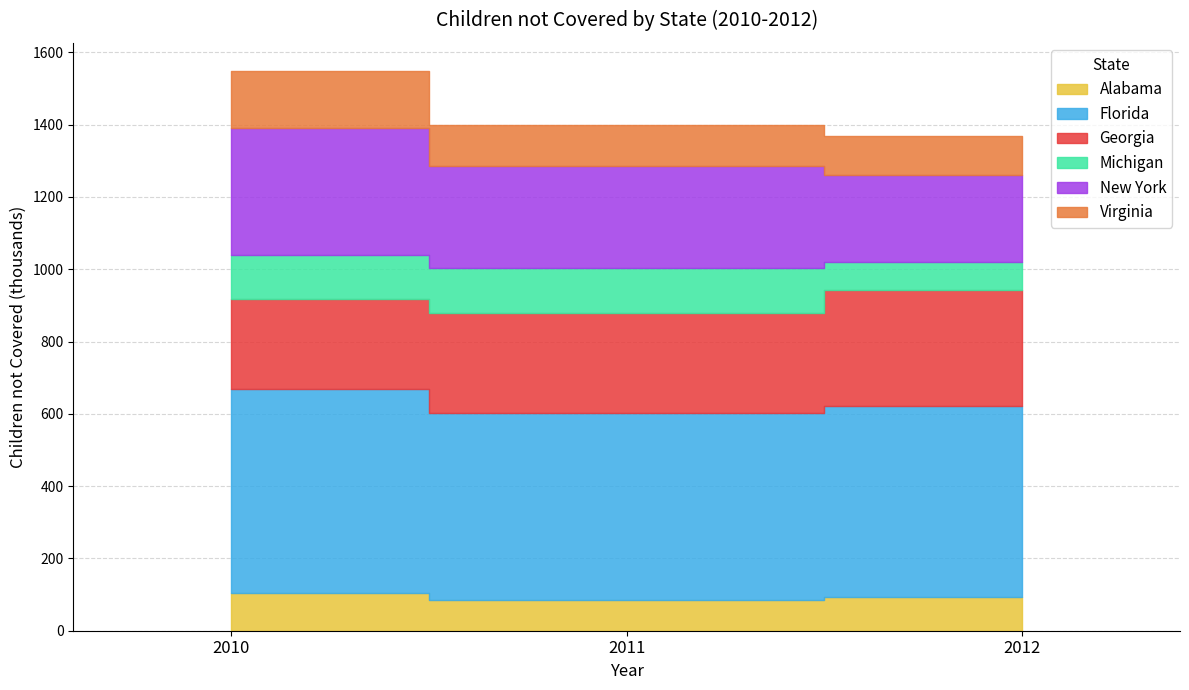

Which has a higher value, 2010 or 2012?

2010